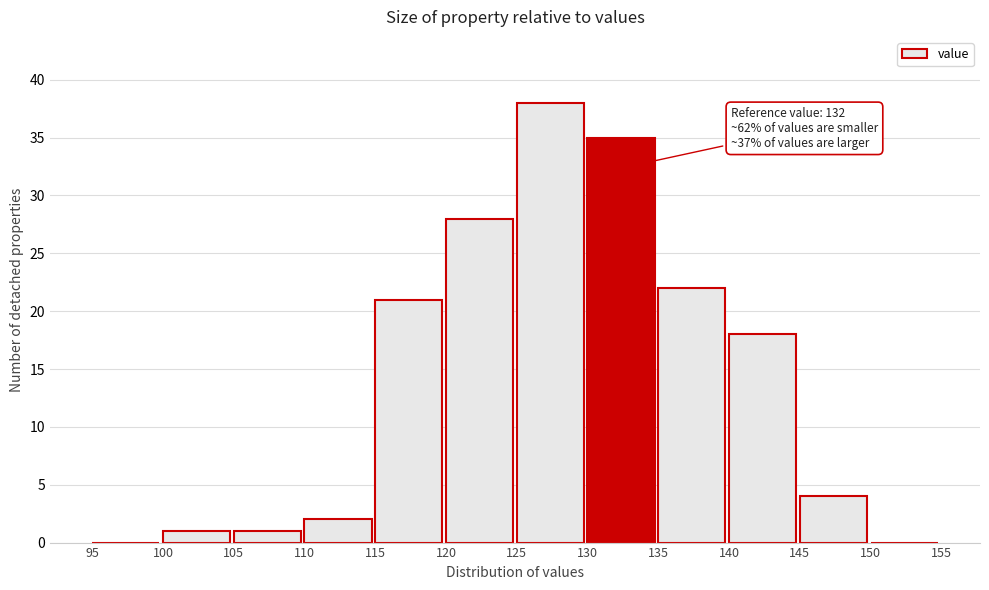

Over which range of the x-axis is the bar tallest?

125 to 130